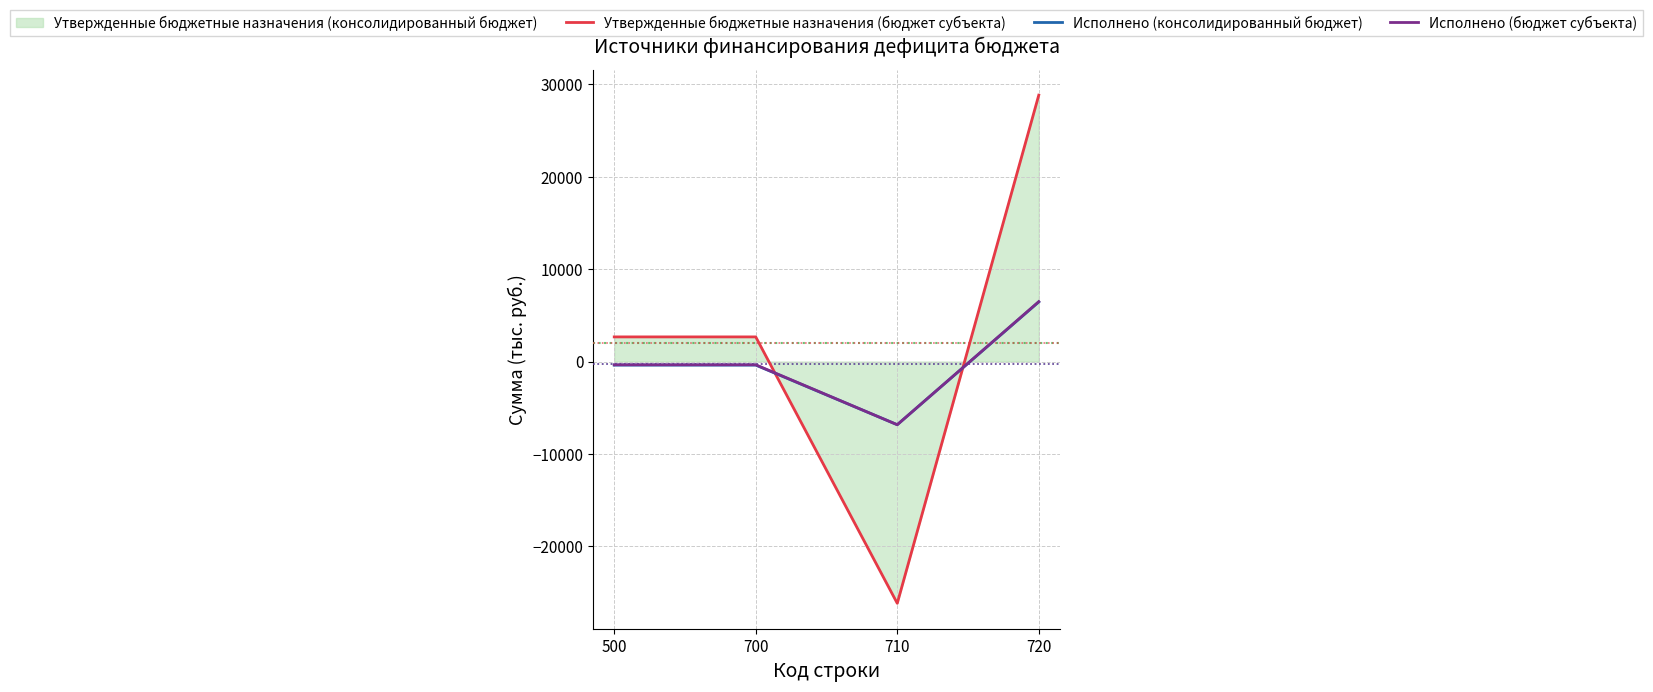

How many positive values does the Утвержденные бюджетные назначения (бюджет субъекта) series have?

3